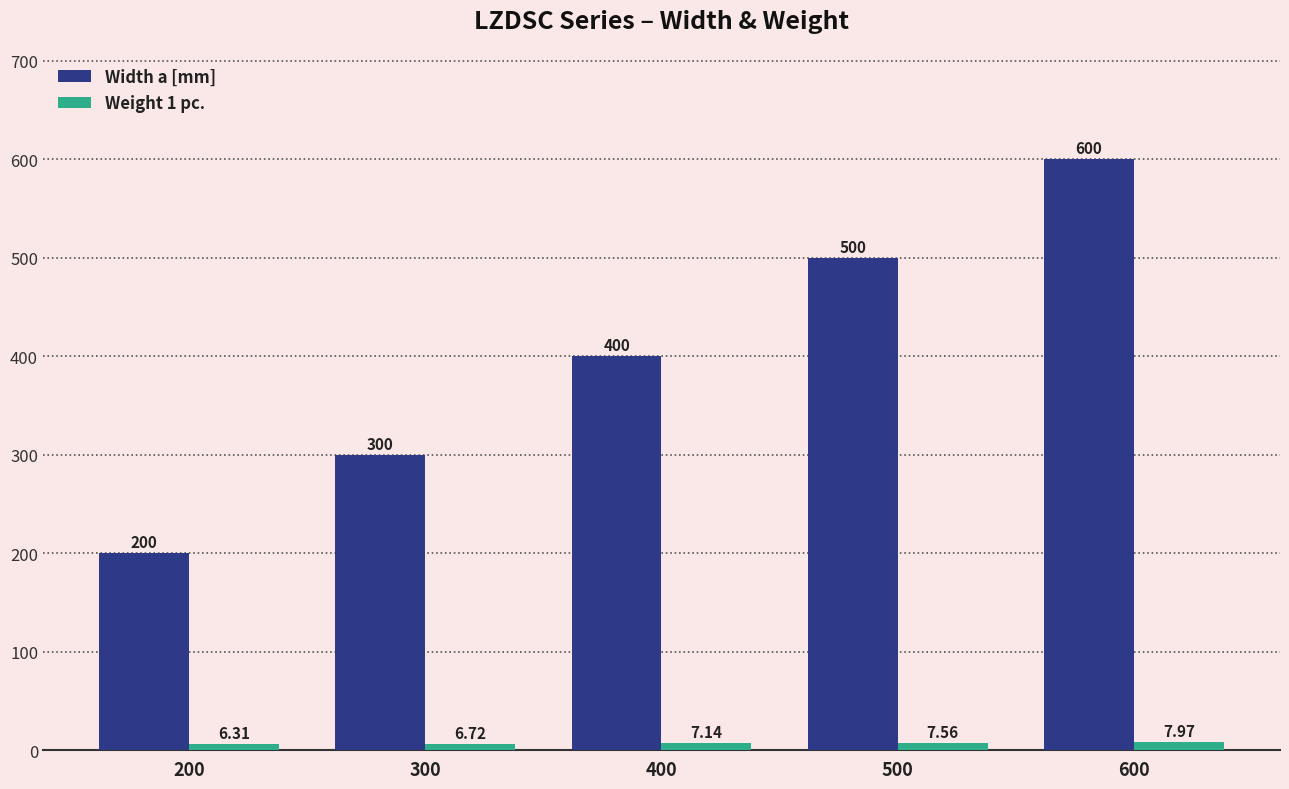

The value of Width a [mm] at 500 is 897.7. True or false?

False